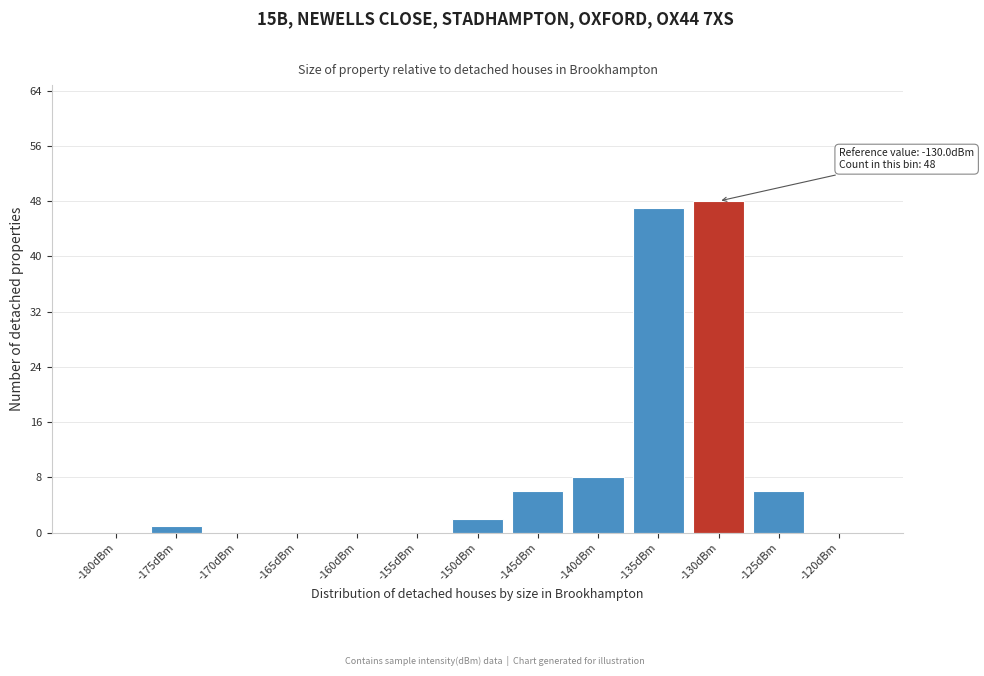

Reading left to right, what are all the values shown in this chart?

-180dBm=0	-175dBm=1	-170dBm=0	-165dBm=0	-160dBm=0	-155dBm=0	-150dBm=2	-145dBm=6	-140dBm=8	-135dBm=47	-130dBm=48	-125dBm=6	-120dBm=0